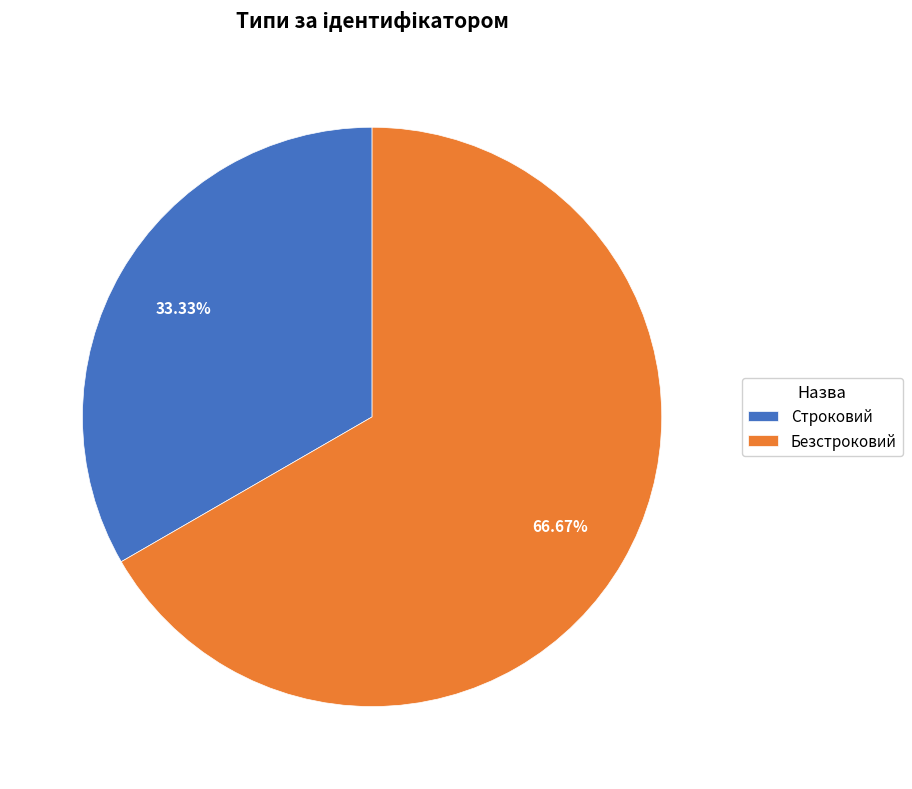

How many segments does this pie chart have?

2